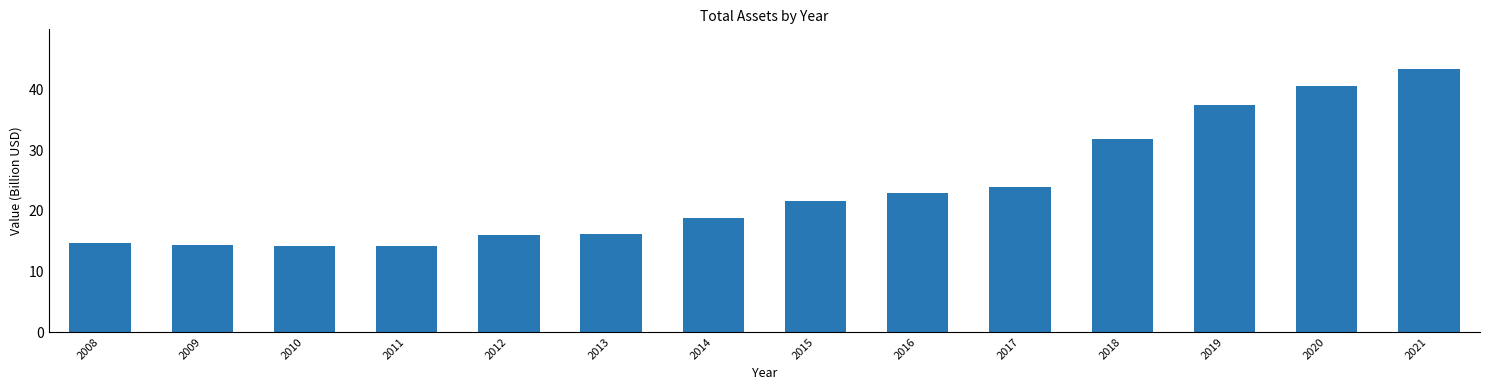

The chart shows a value of 9.0 at 2017. True or false?

False